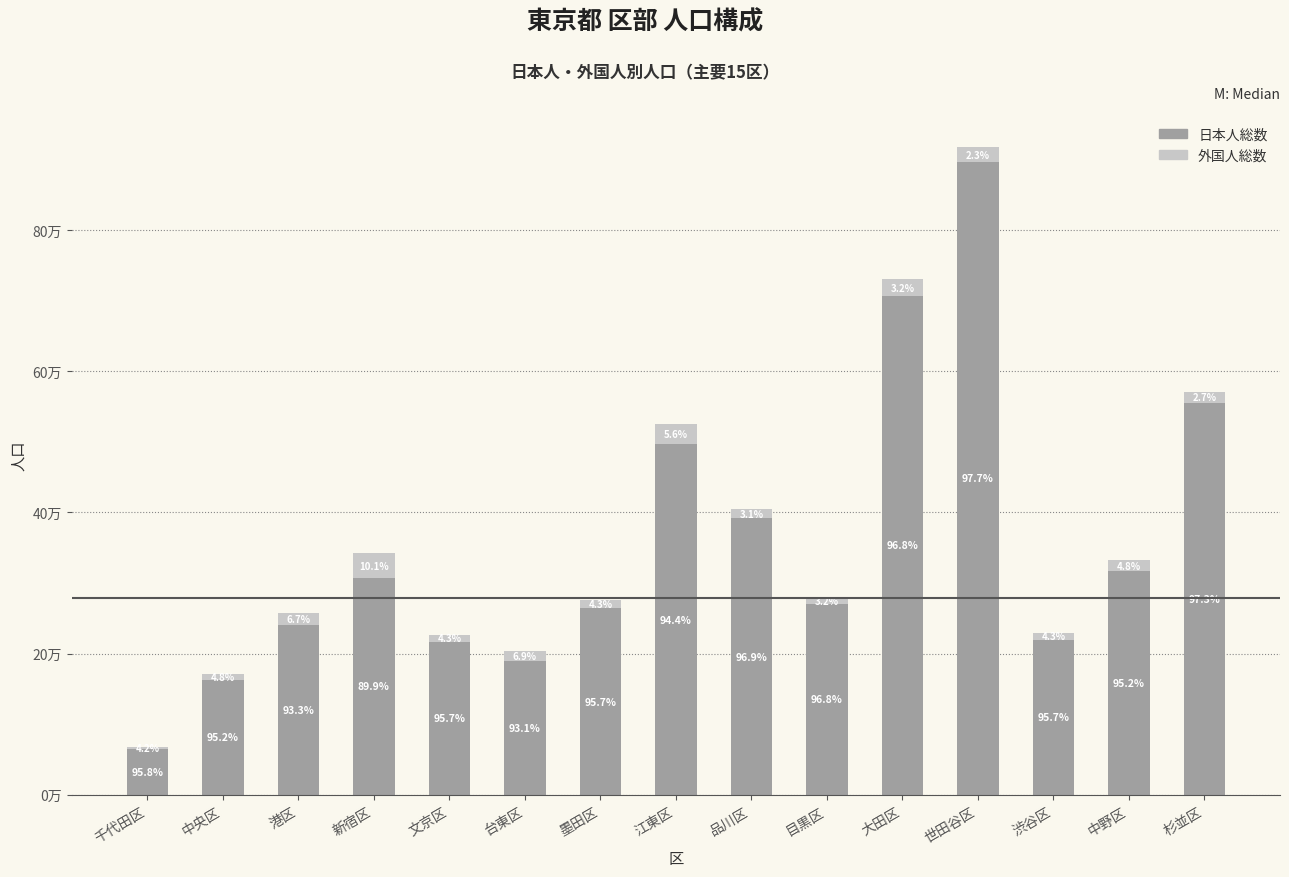

Where is 日本人総数 nearest to the value 480235?

江東区